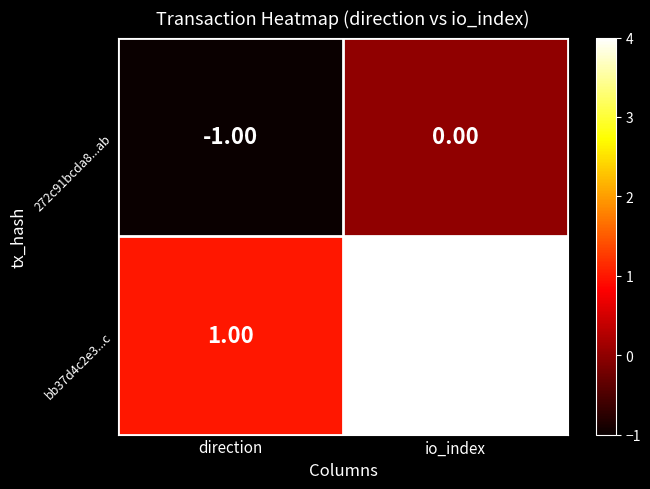

Which series has the widest spread of values?

bb37d4c2e3...c